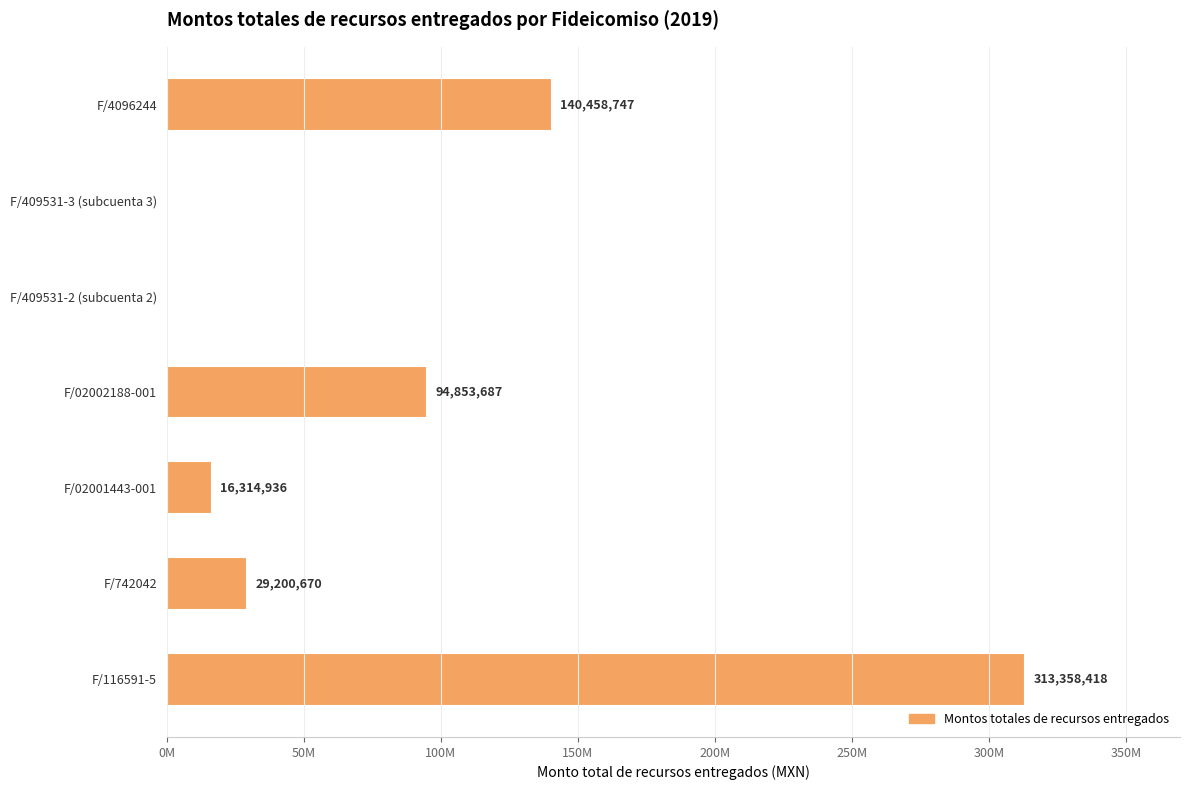

Are the bars horizontal?

Yes